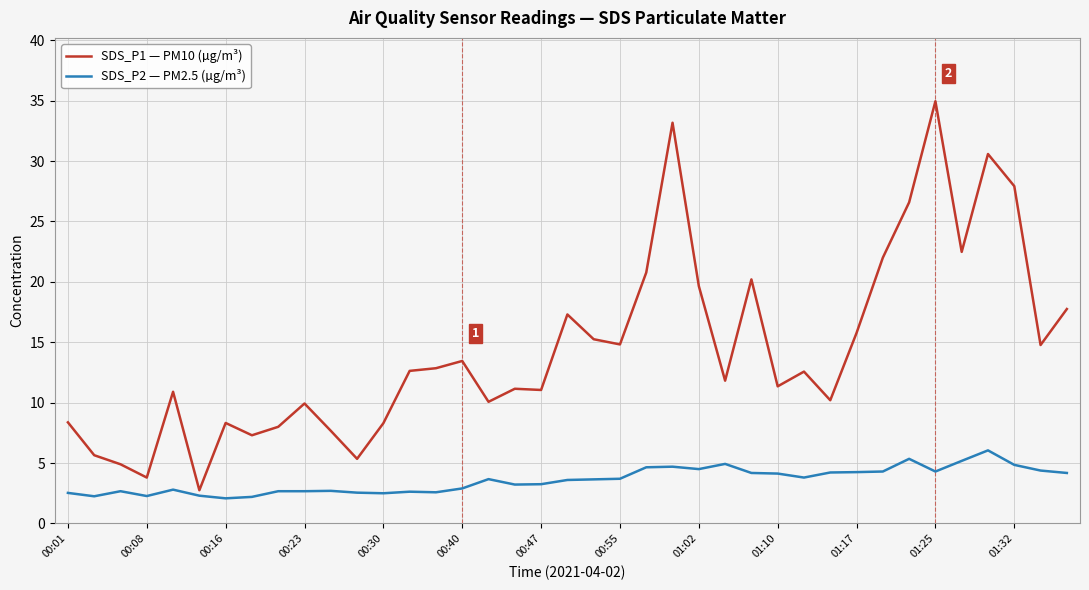

What is the difference between the maximum and minimum values in the SDS_P1 — PM10 (µg/m³) series?

32.2